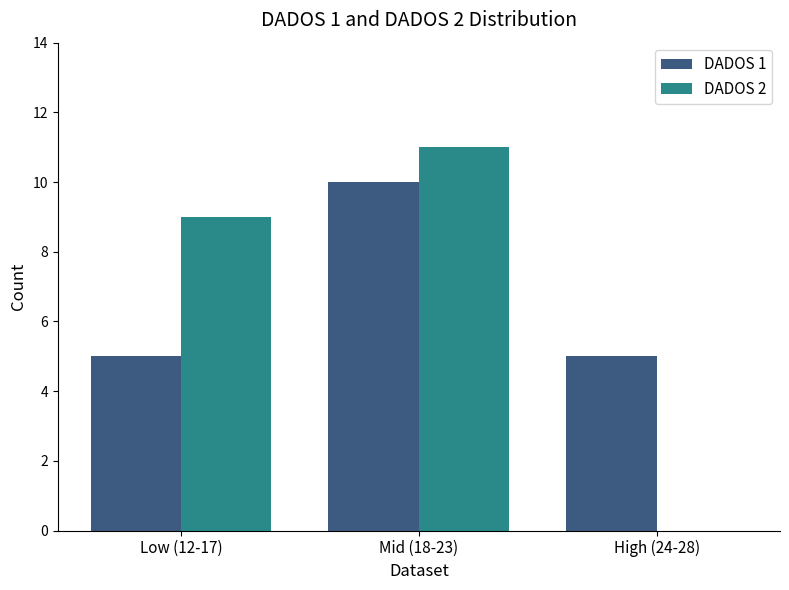

What is the difference between the DADOS 2 values at Mid (18-23) and High (24-28)?

11